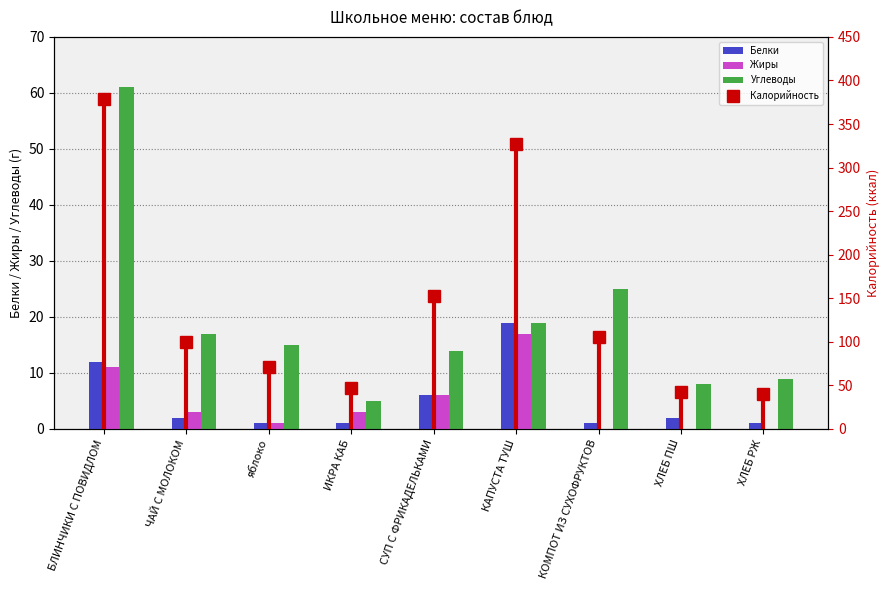

Does the chart contain stacked bars?

No